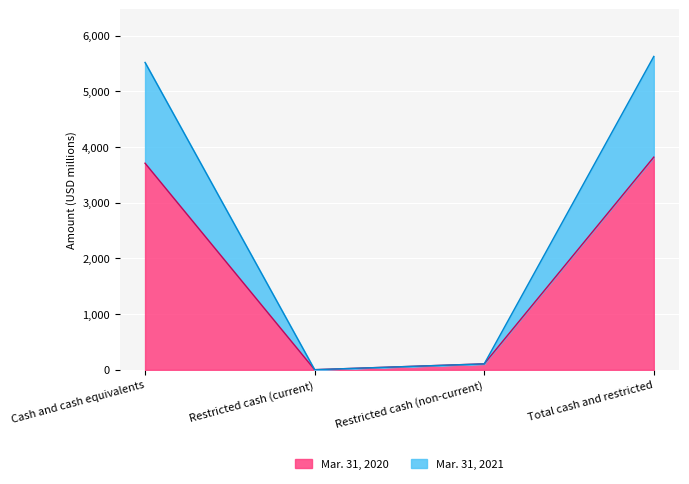

Rank the categories by Mar. 31, 2021 value from lowest to highest.

Restricted cash (current), Restricted cash (non-current), Cash and cash equivalents, Total cash and restricted